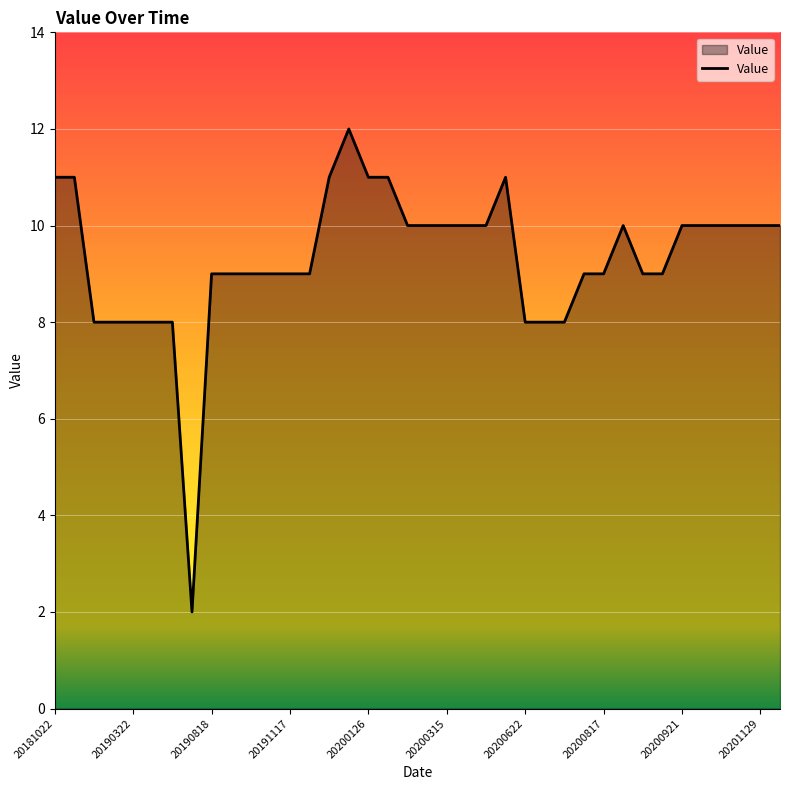

What is the maximum value shown in the chart?

12